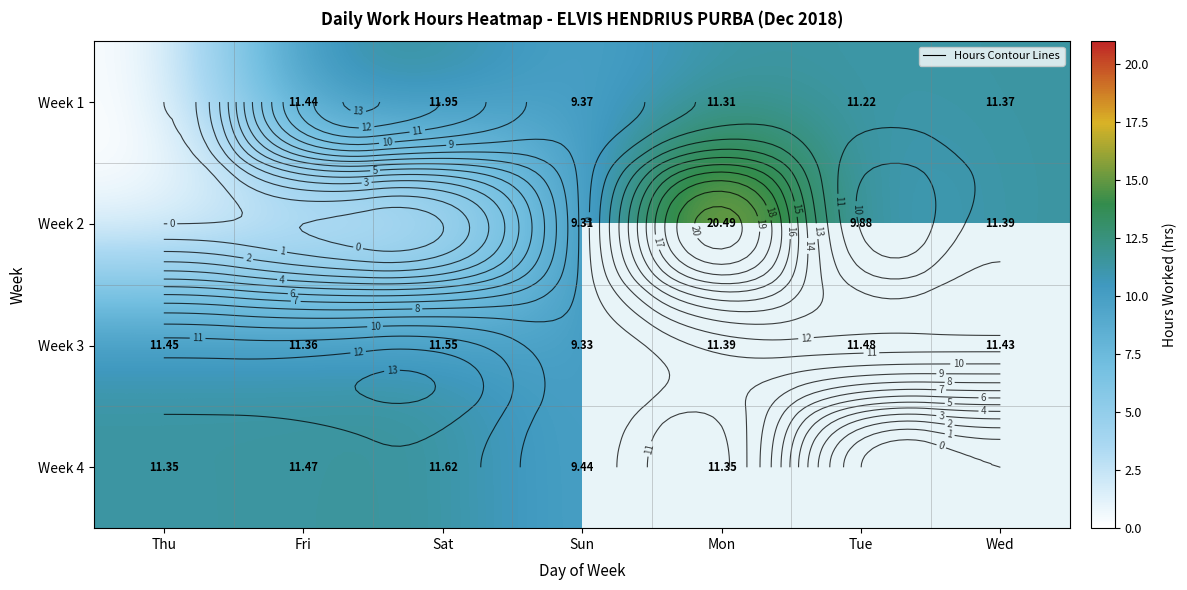

Is it true that Week 2 equals 20.2 at Wed?

False